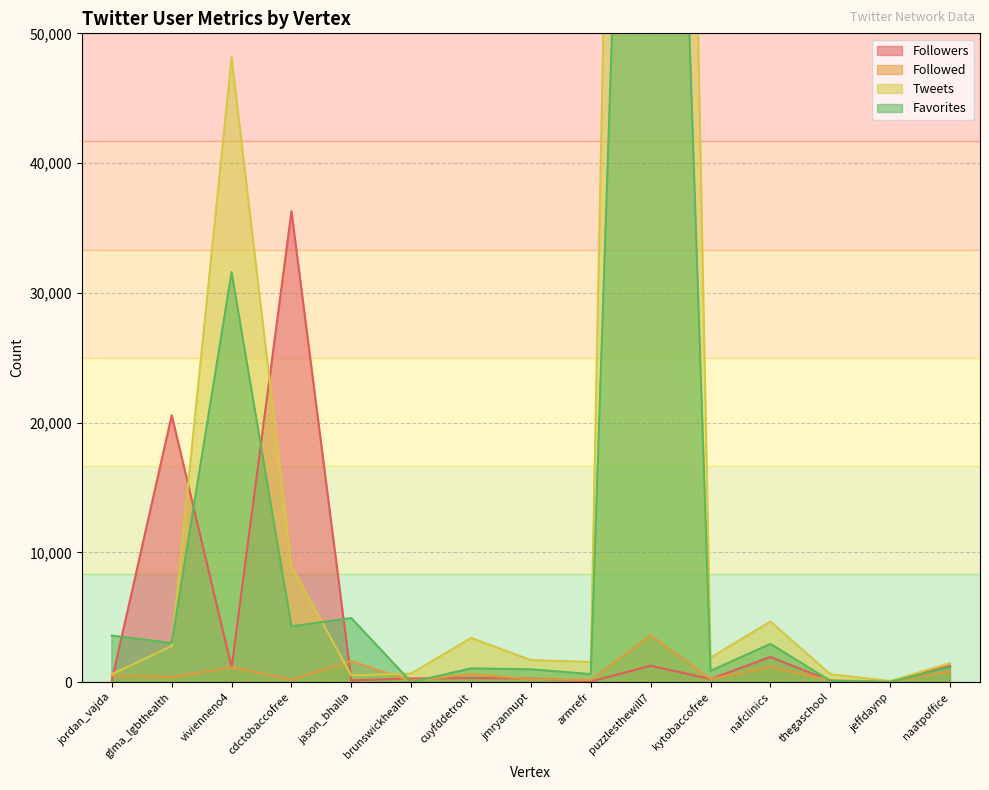

List the labels in order of Tweets value, largest first.

puzzlesthewill7, vivienneno4, cdctobaccofree, nafclinics, cuyfddetroit, glma_lgbthealth, kytobaccofree, jmryannupt, armrefr, naatpoffice, brunswickhealth, jordan_vajda, thegaschool, jason_bhalla, jeffdaynp